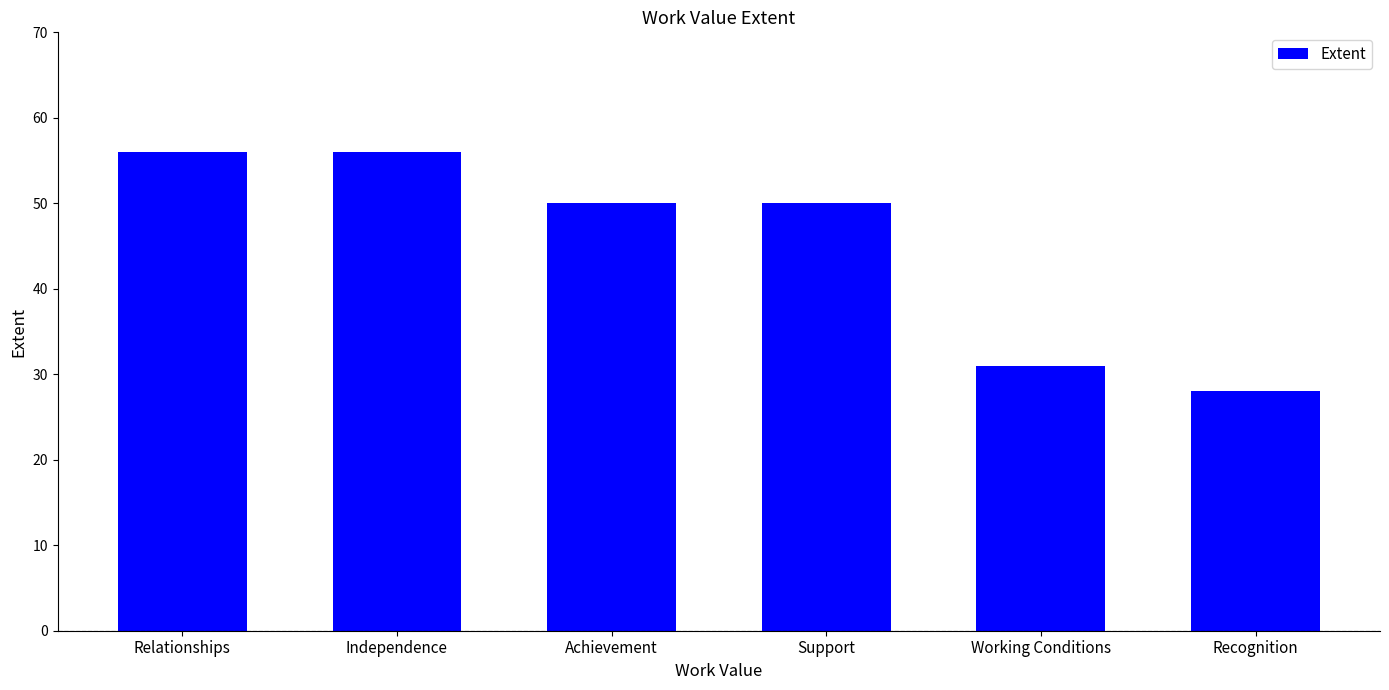

True or false: the data shows 31 at Working Conditions.

True